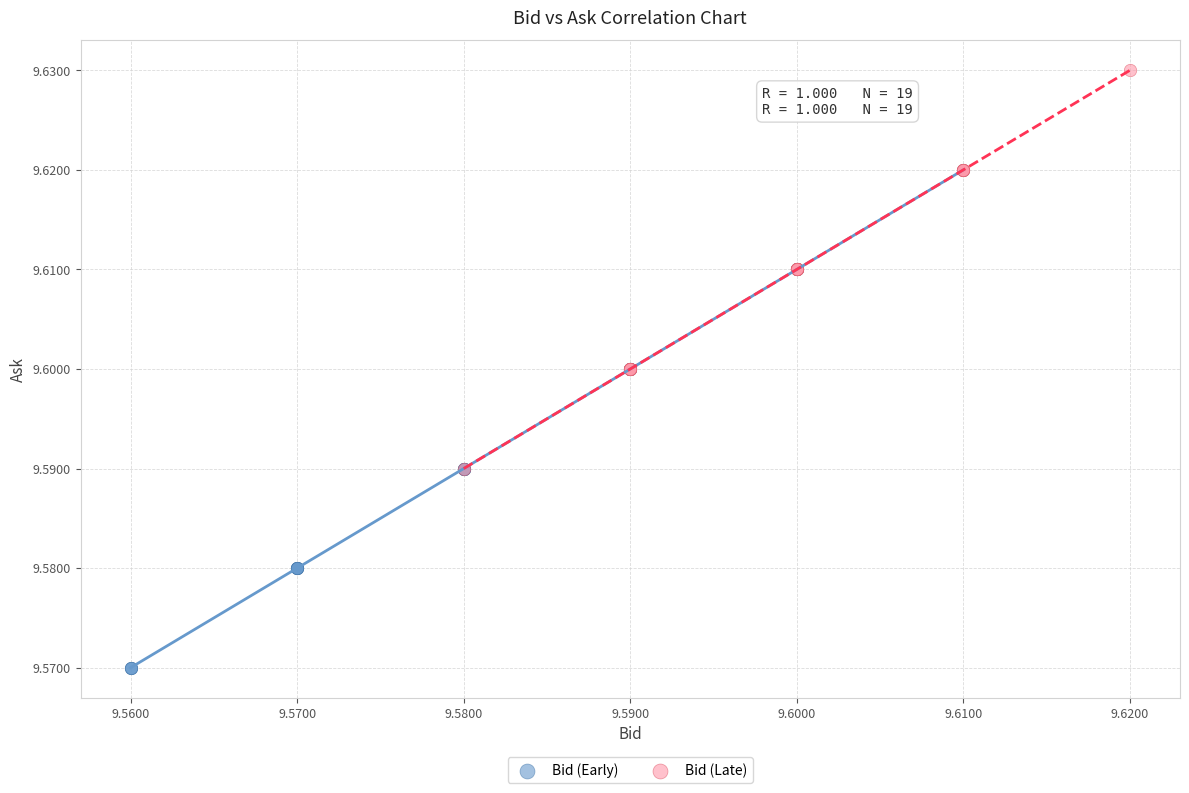

Which series reaches the maximum Y coordinate?

Bid (Late)